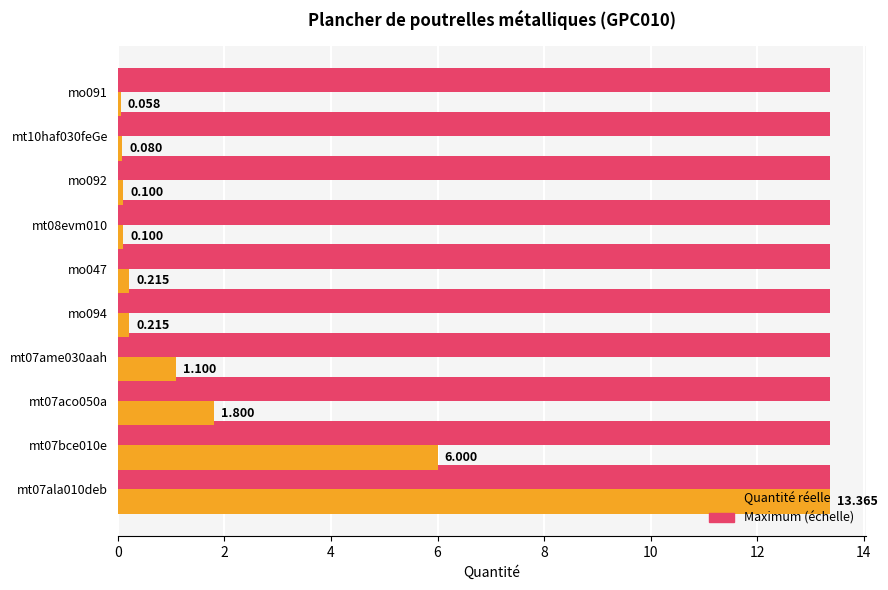

Rank the series by their average value, from lowest to highest.

Quantité réelle, Maximum (échelle)